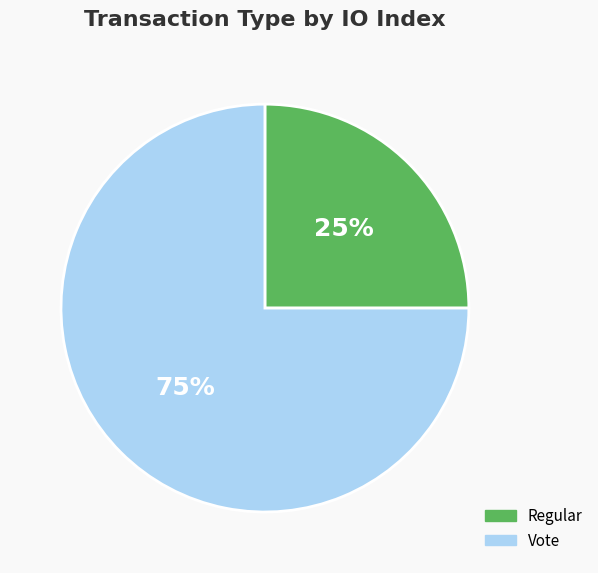

Does any single category account for the majority?

Yes